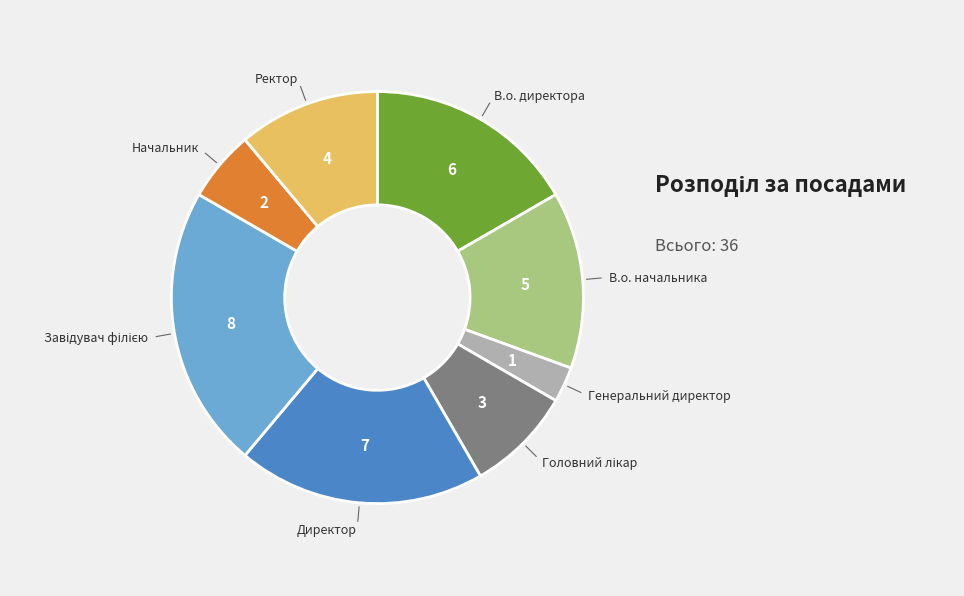

Is there a majority slice in this chart?

No